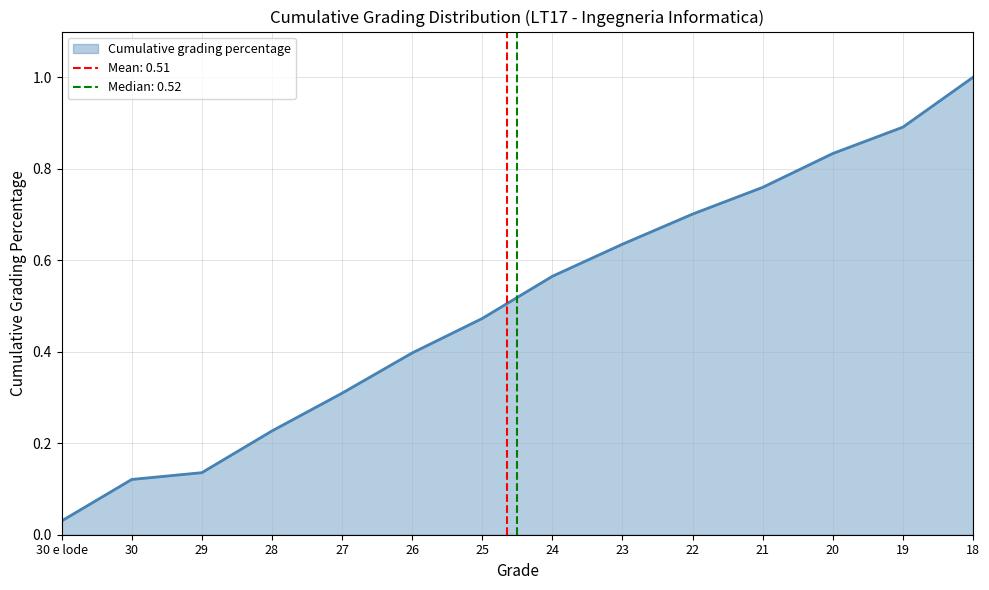

Count the number of categories in the chart.

14